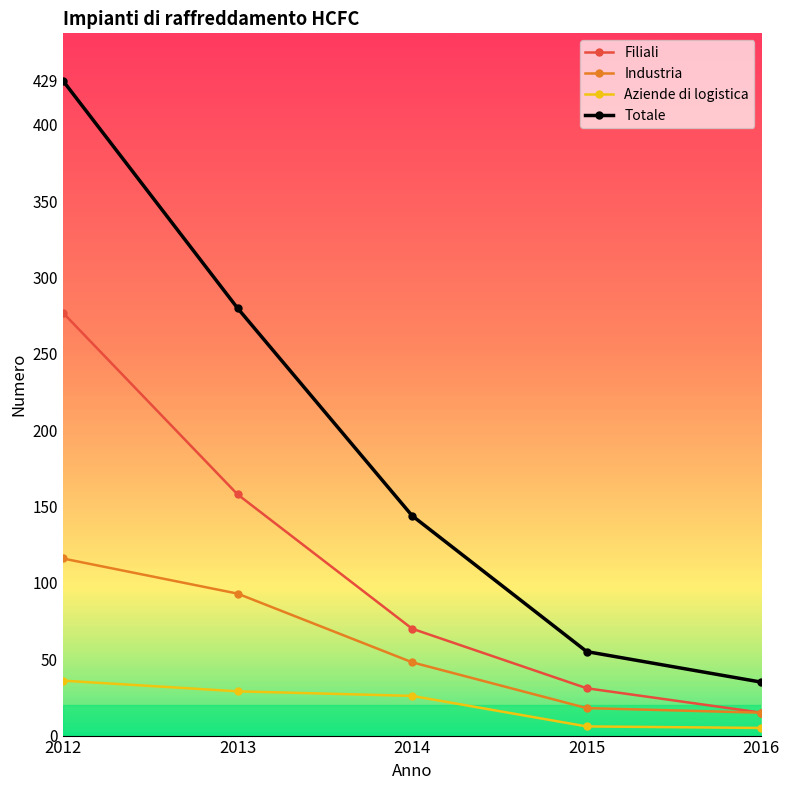

How many lines are shown in the chart?

4